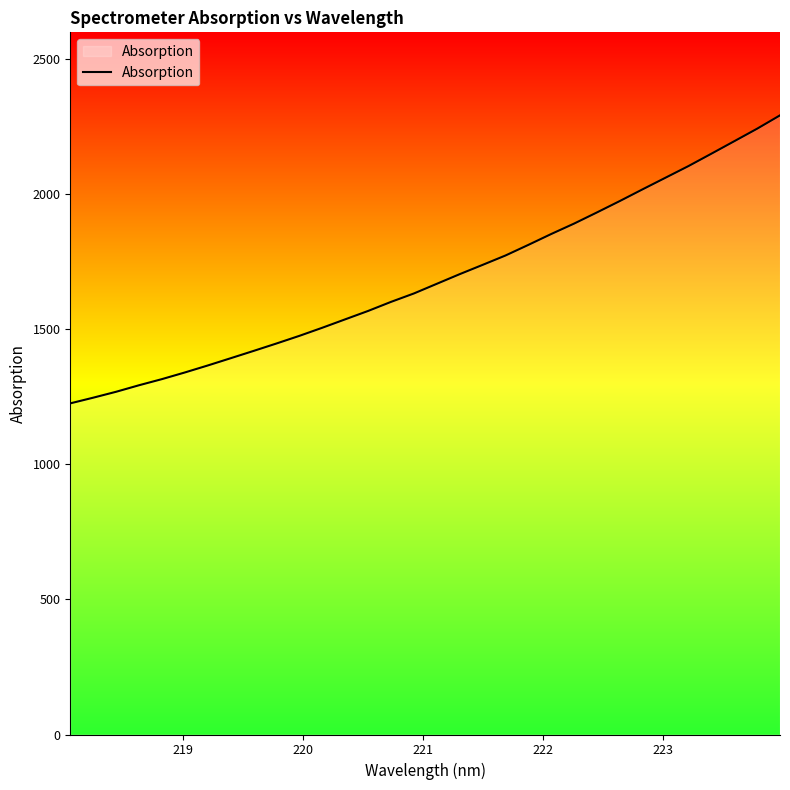

What is the maximum value shown in the chart?

2292.6